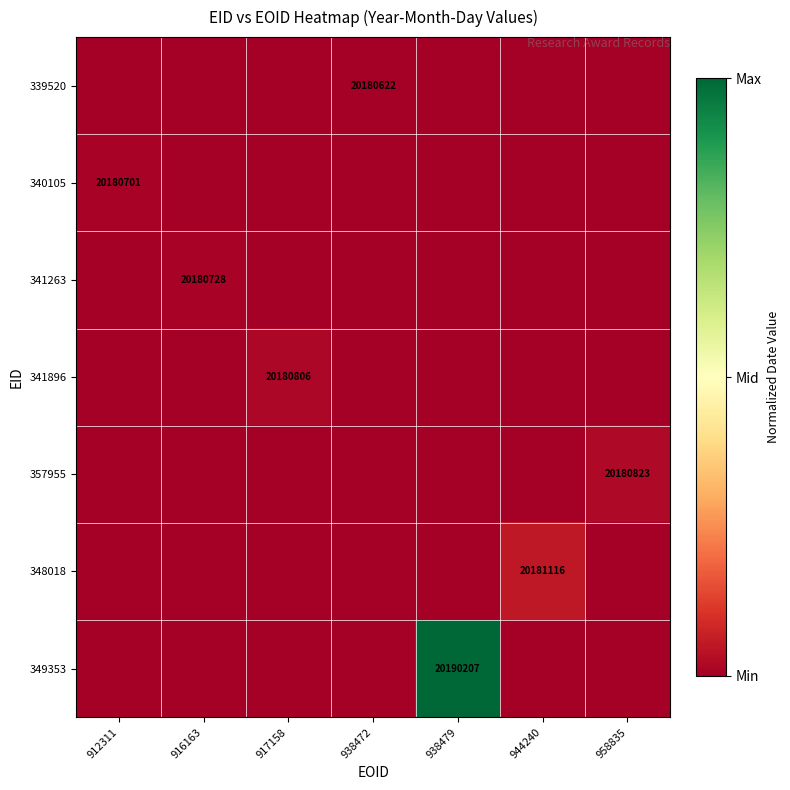

Is the value of 348018 at 944240 greater than the value of 341263 at 916163?

Yes